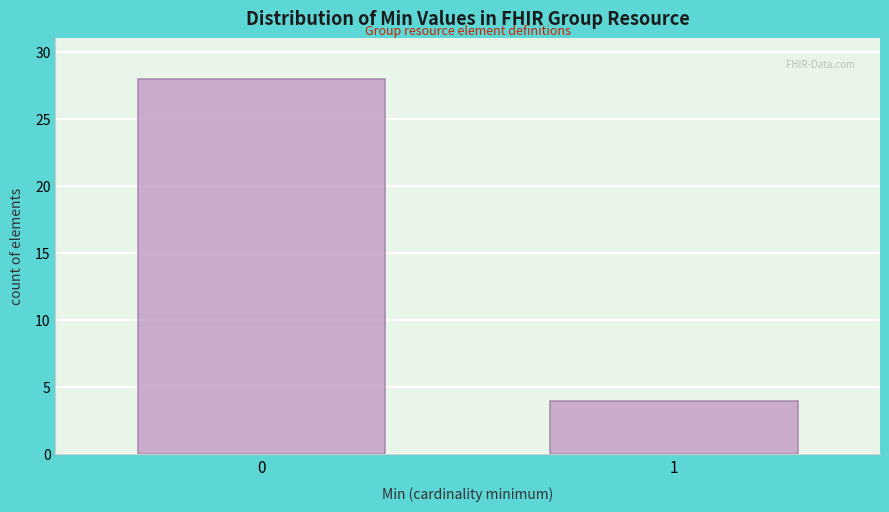

Reading right to left, list all the values displayed in this chart.

1=4	0=28